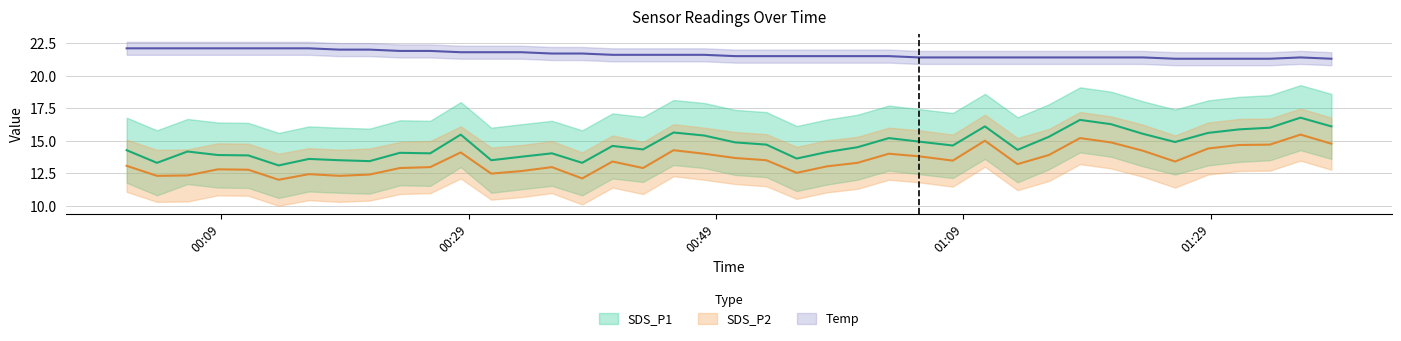

What are all the series names shown in the legend?

SDS_P1, SDS_P2, Temp